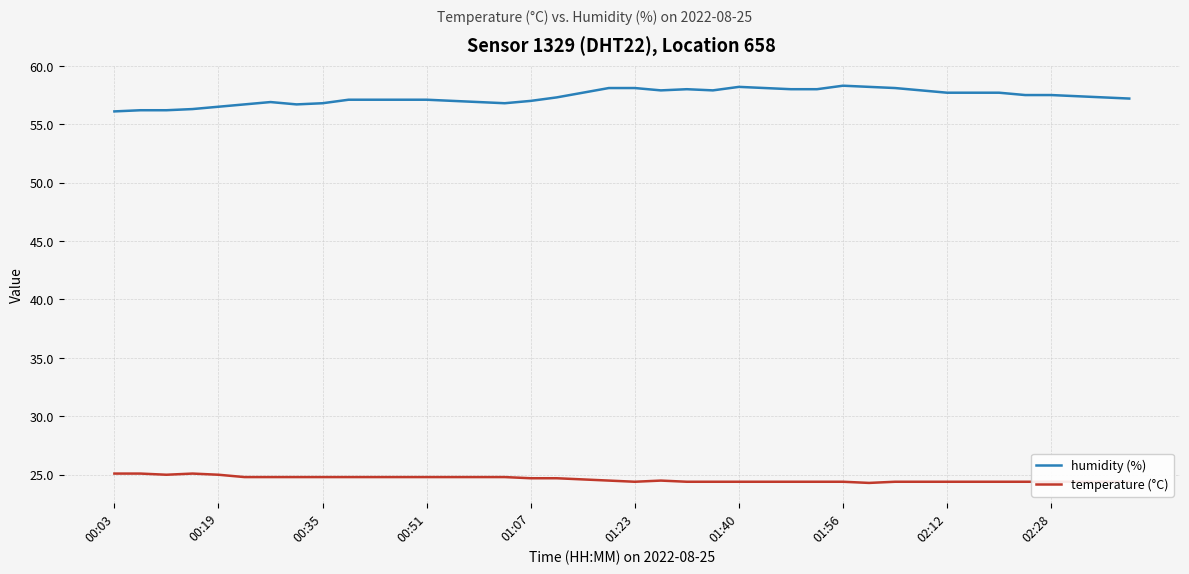

True or false: temperature (°C) and humidity (%) intersect in this chart.

False